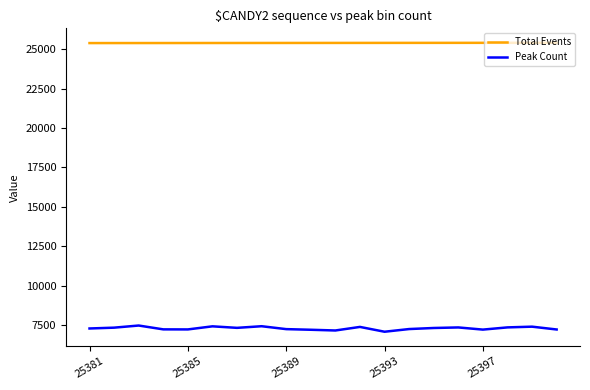

True or false: Peak Count and Total Events cross at least once.

False